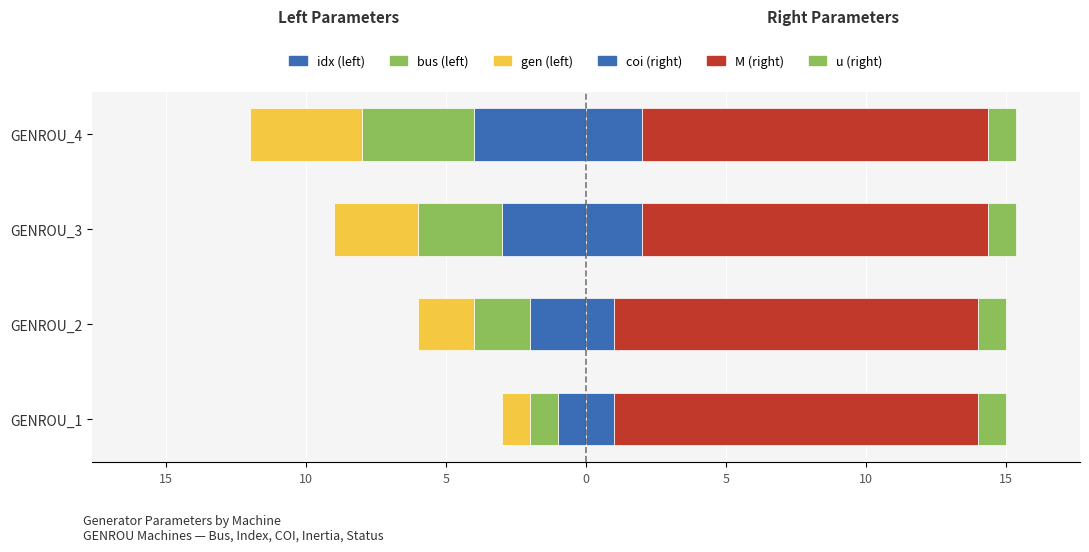

What is the difference between the maximum and minimum values in the coi (R) series?

1.0